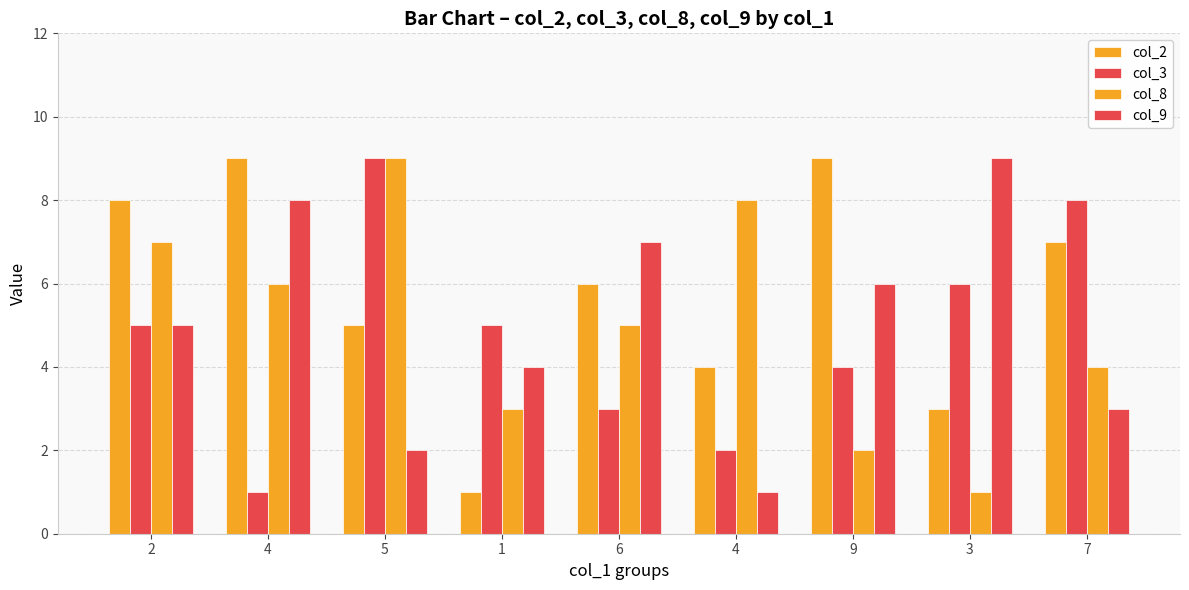

What is the label of the 2nd bar from the right?

3